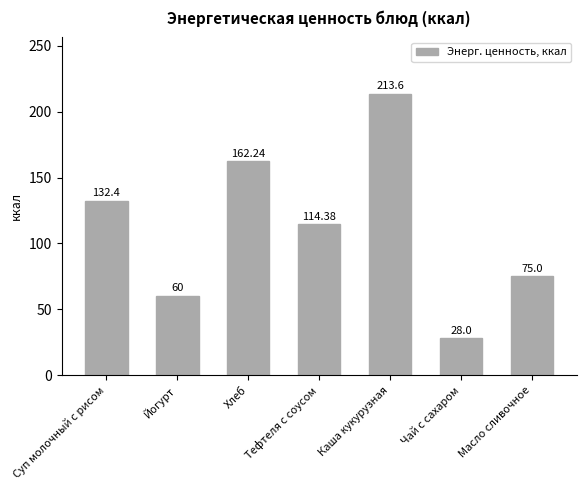

How many bars are there in total?

7